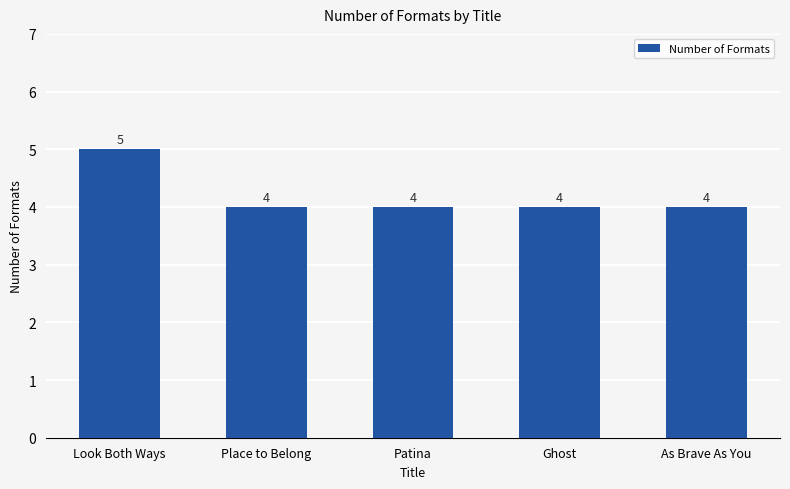

The chart shows a value of 5 at Look Both Ways. True or false?

True